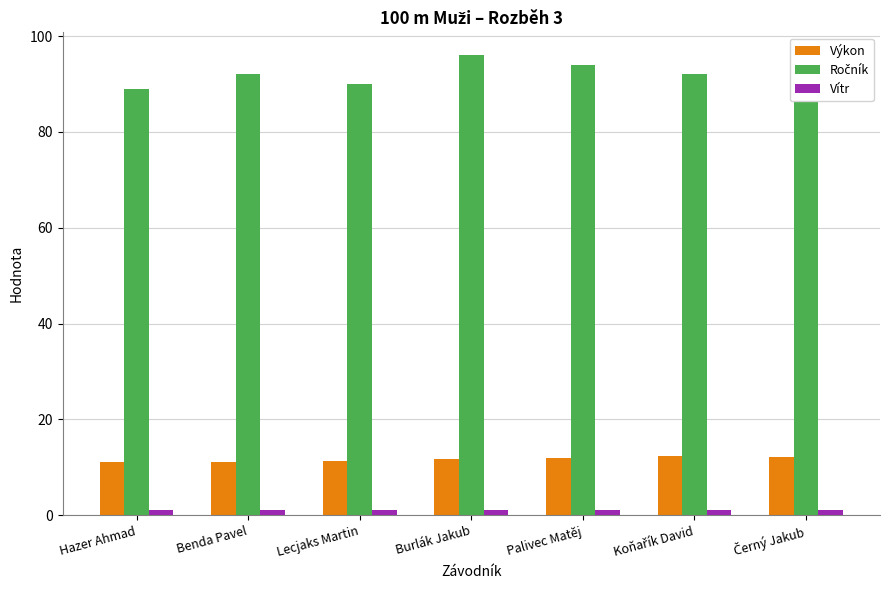

Is the value of Výkon at Burlák Jakub greater than the value of Vítr at Benda Pavel?

Yes